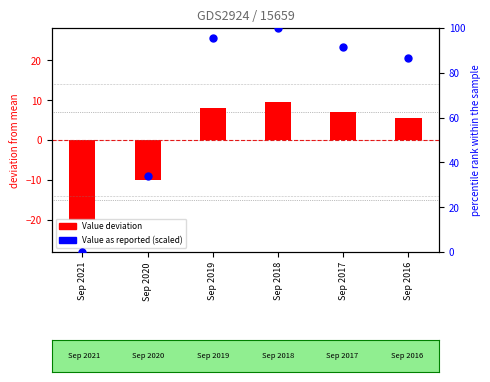

Which series contains the lowest Y value?

Value (deviation)